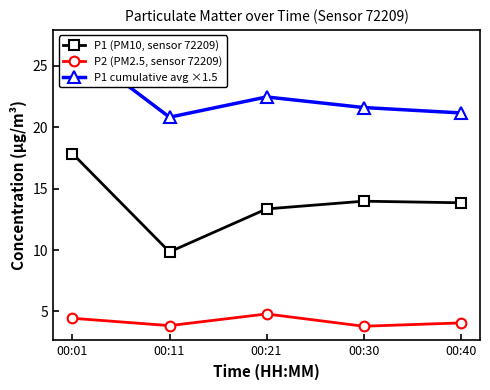

At which category is the sum across all series the highest?

00:01